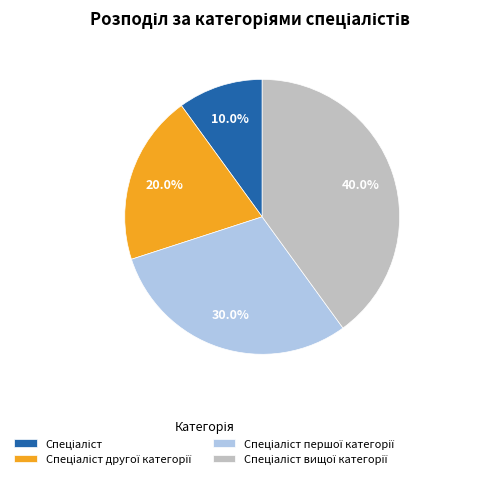

Is there any slice that represents more than half of the pie?

No